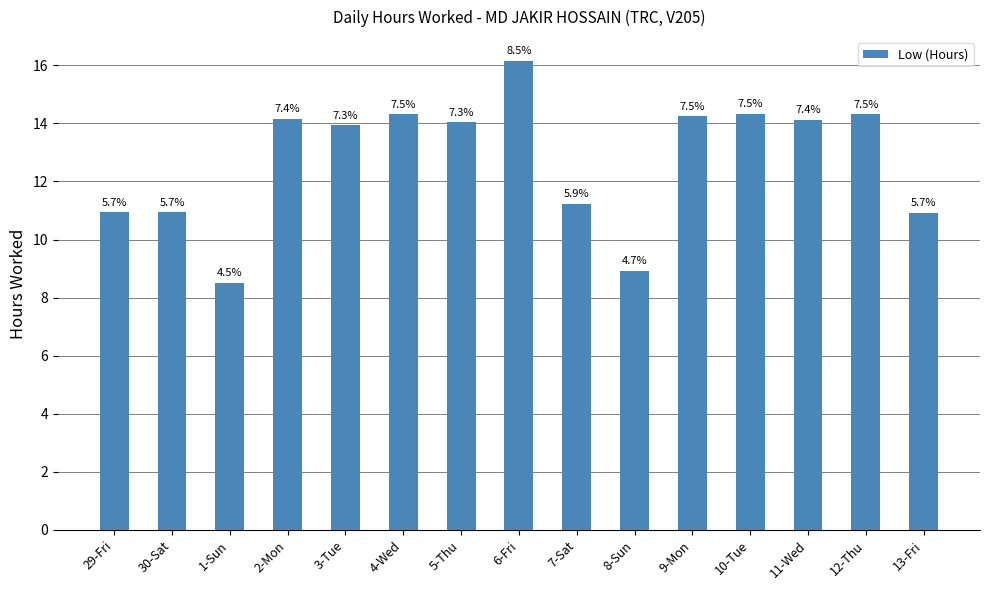

The chart shows a value of 8.9 at 8-Sun. True or false?

True